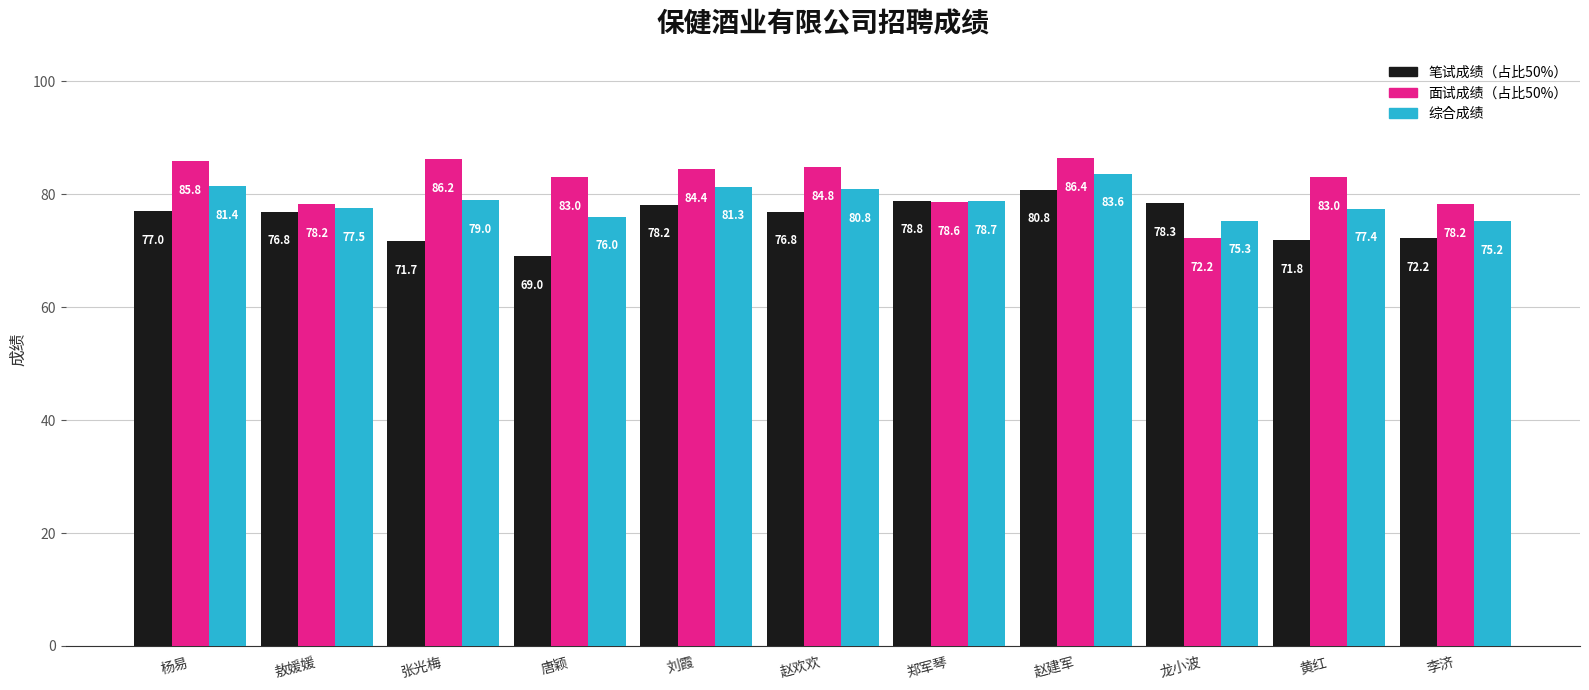

The 笔试成绩（占比50%） series shows 77.0 at 杨易. True or false?

True